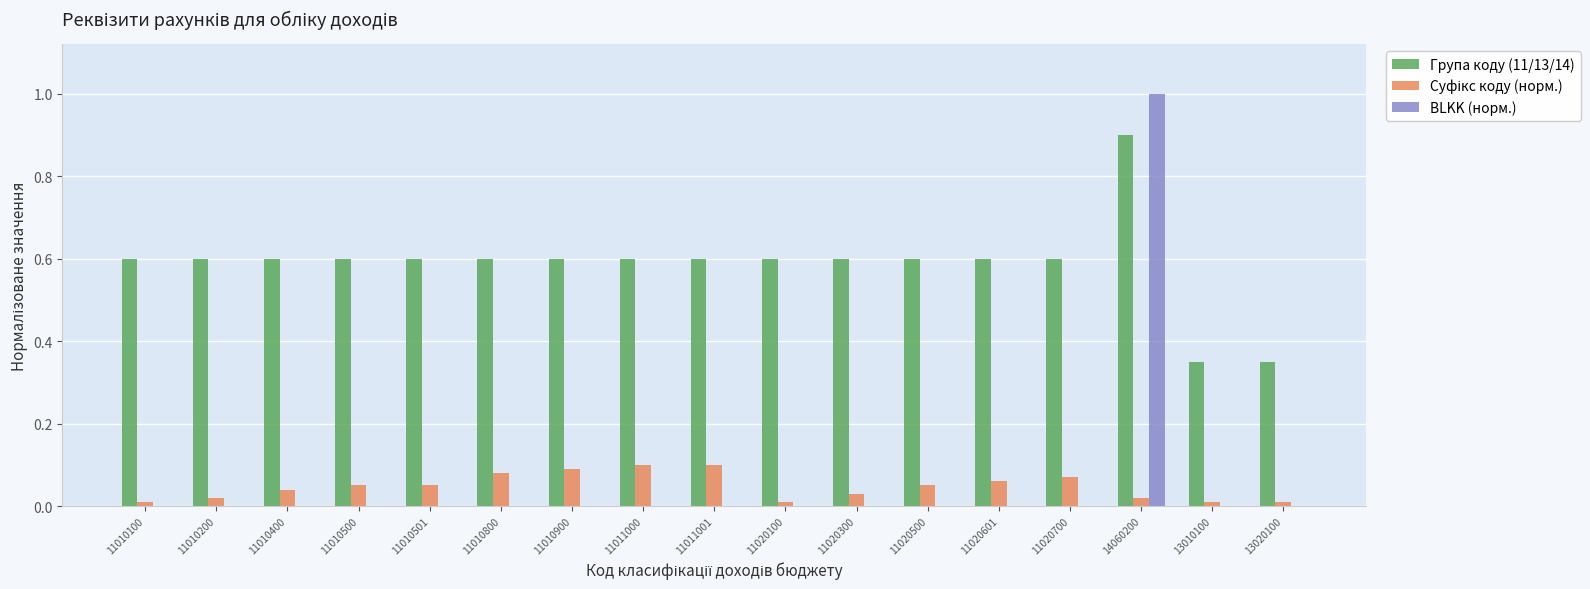

Is the value of BLKK (норм.) at 11011000 greater than the value of Група коду (11/13/14) at 11010900?

No